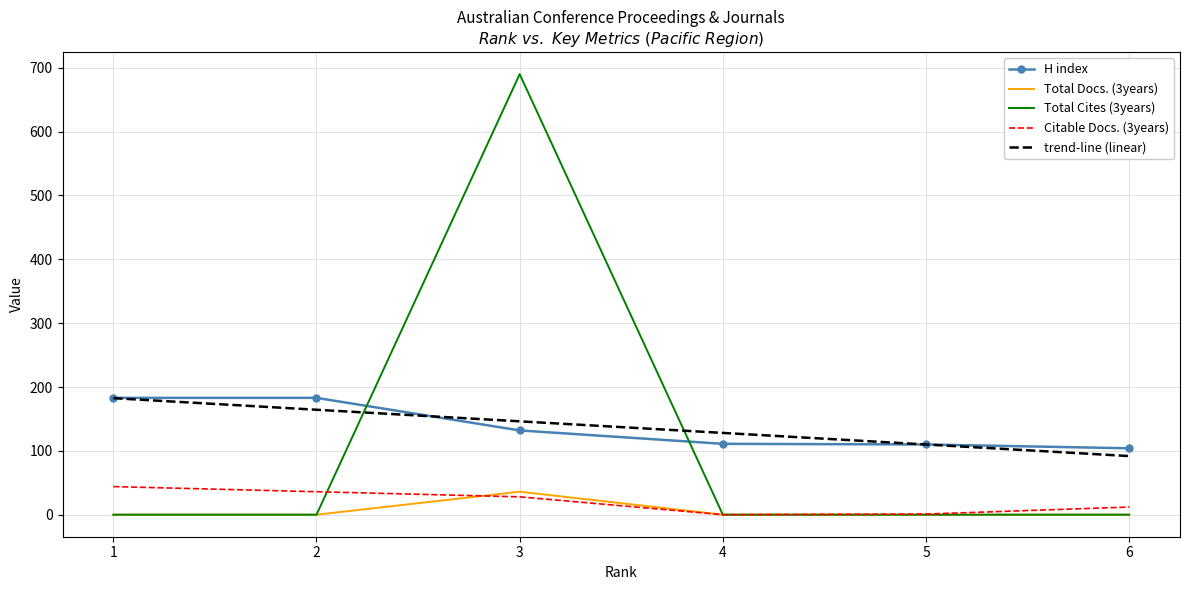

The trend-line (linear) series shows 182.5 at 1. True or false?

True